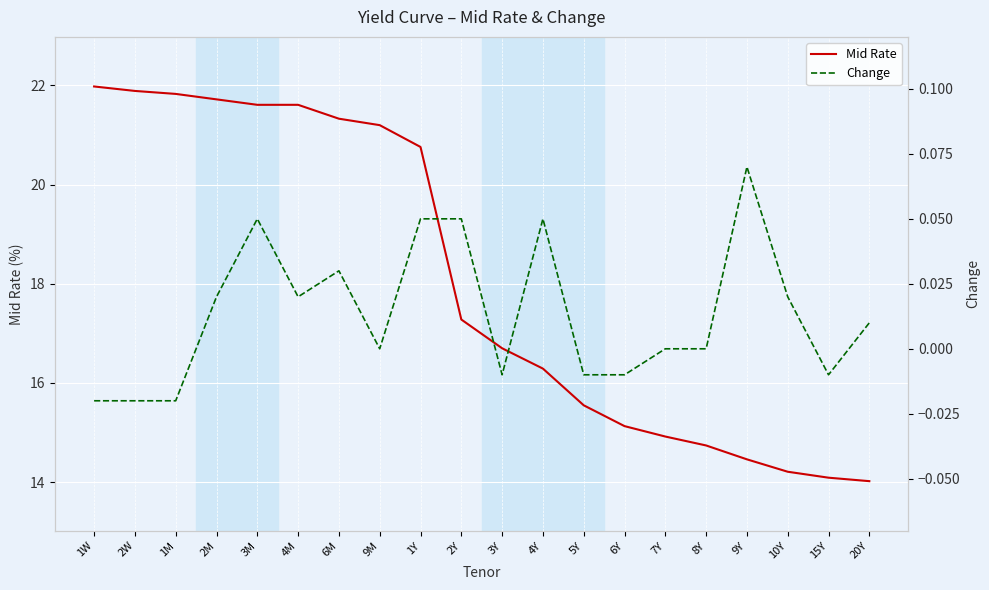

List the series in order of their overall mean, lowest first.

Change, Mid Rate